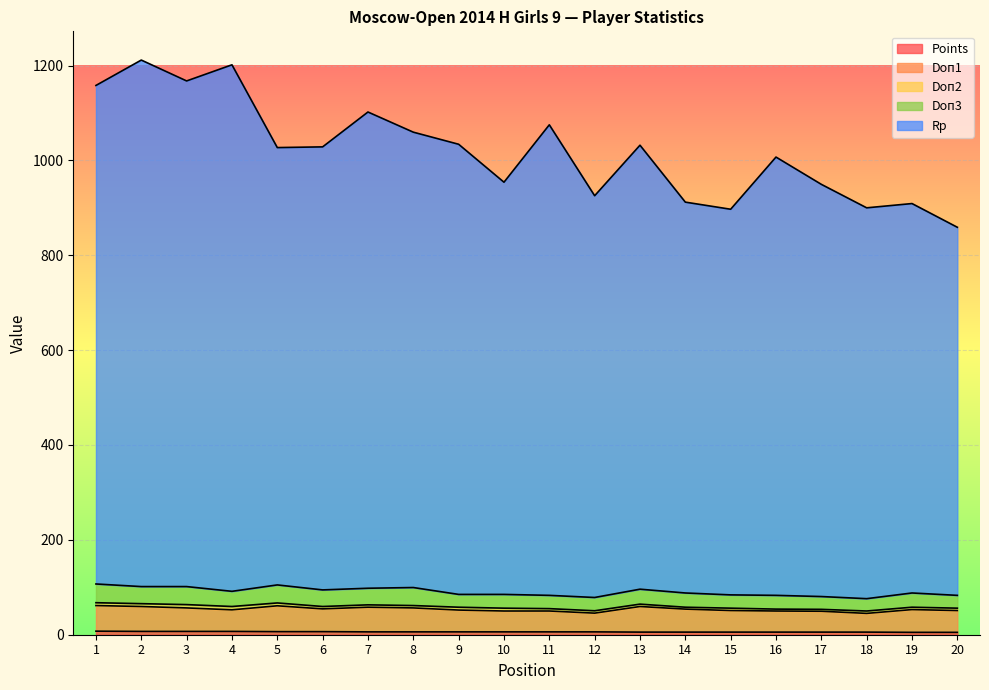

Does the chart display data point markers on the line(s)?

No